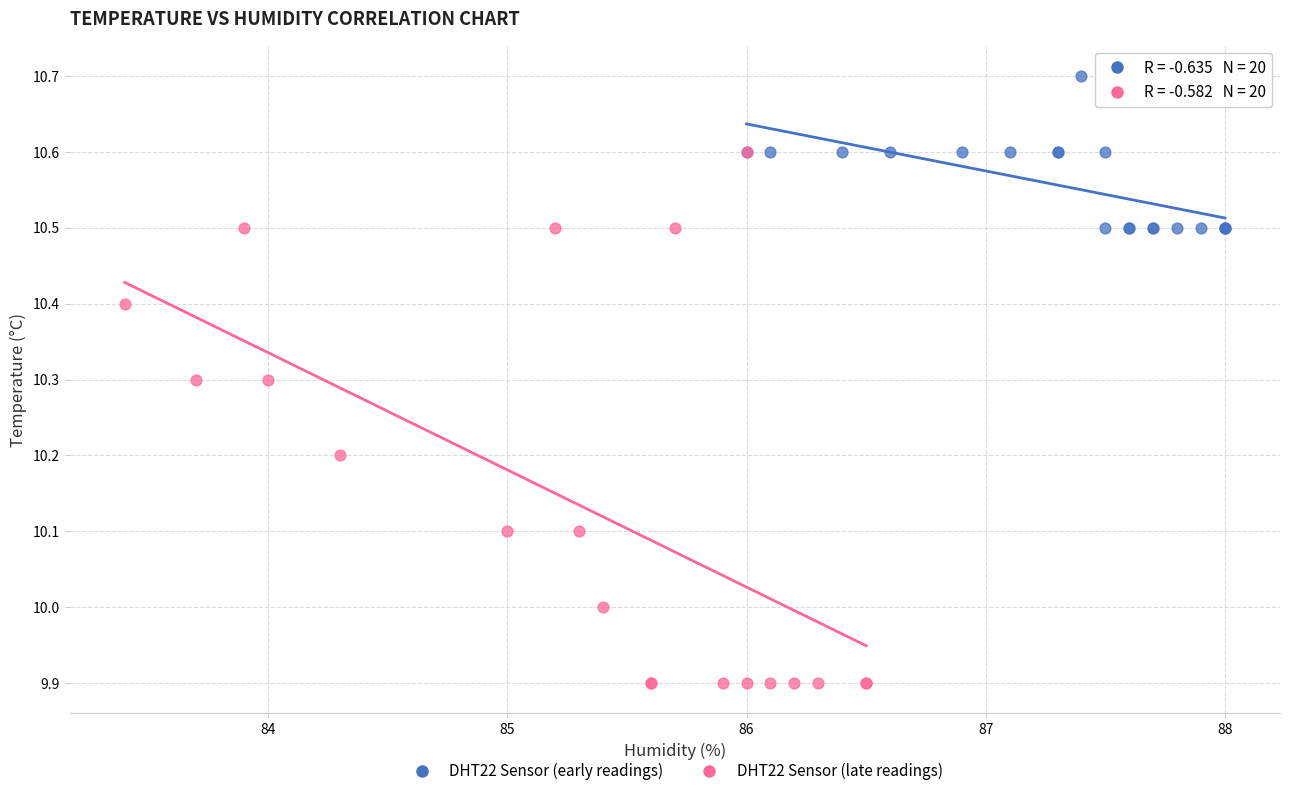

Which series contains the lowest Y value?

DHT22 Sensor (late readings)